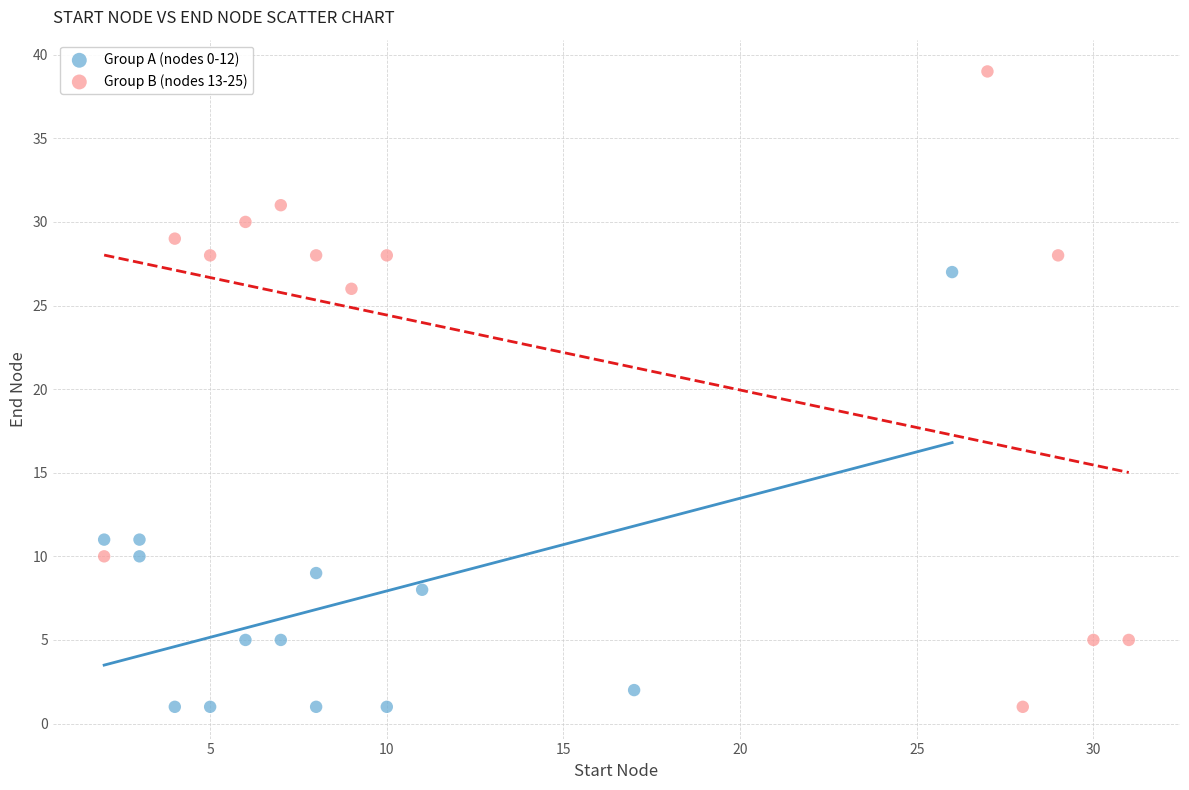

Which series has the widest spread of Y values?

Group B (nodes 13-25)